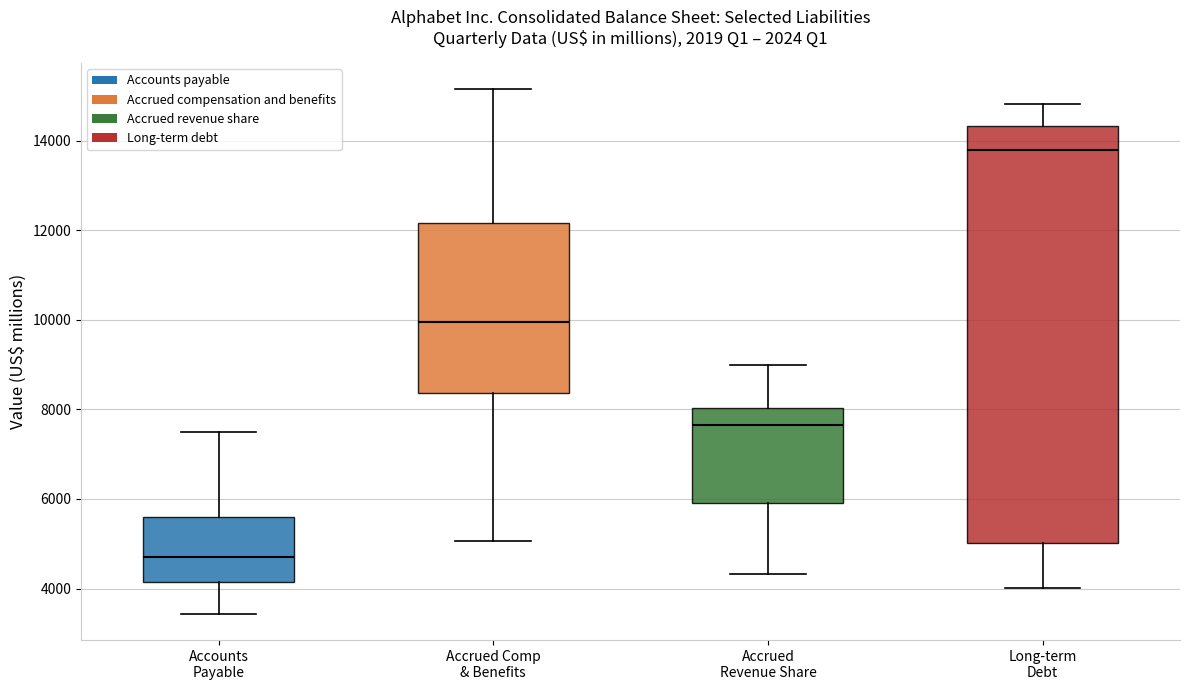

Which box's median line is the lowest?

Accounts Payable